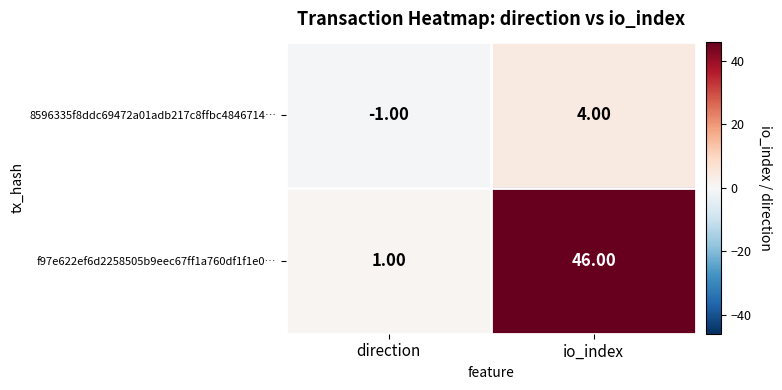

Is the value of 8596335f8ddc69472a01adb217c8ffbc4846714… at io_index greater than the value of f97e622ef6d2258505b9eec67ff1a760df1f1e0… at io_index?

No